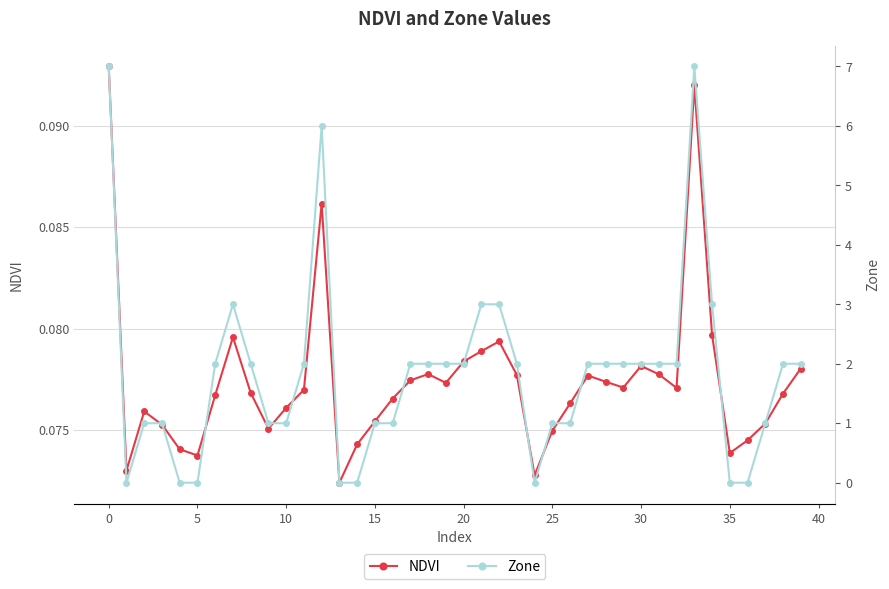

How many interior local peaks does the NDVI series have?

8